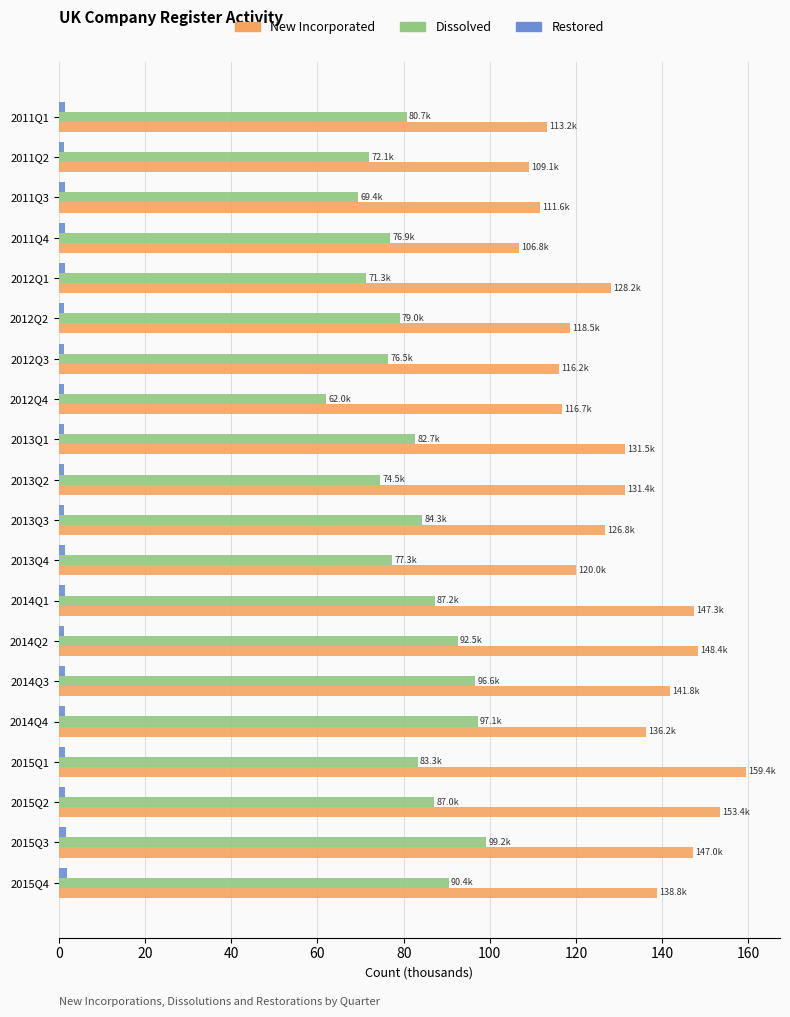

The value of New Incorporated at 2013Q2 is 131.4. True or false?

True